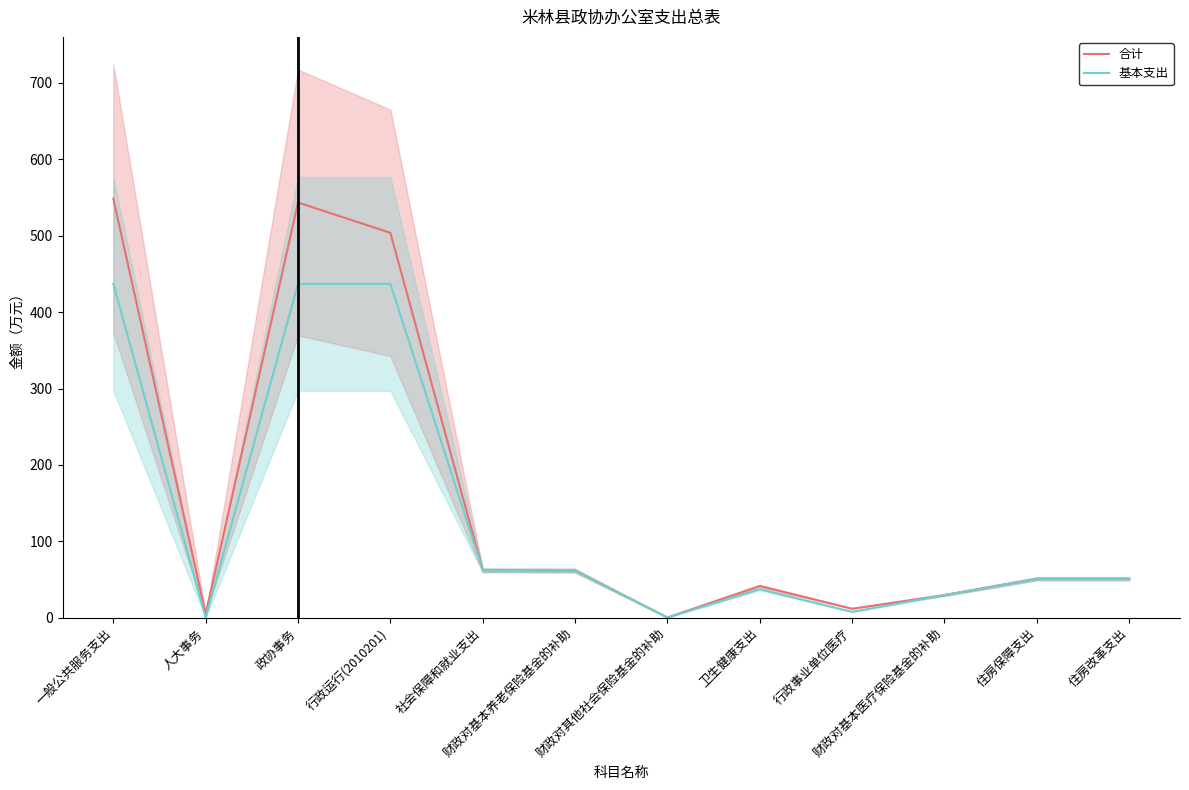

True or false: 基本支出 and 合计 cross at least once.

False